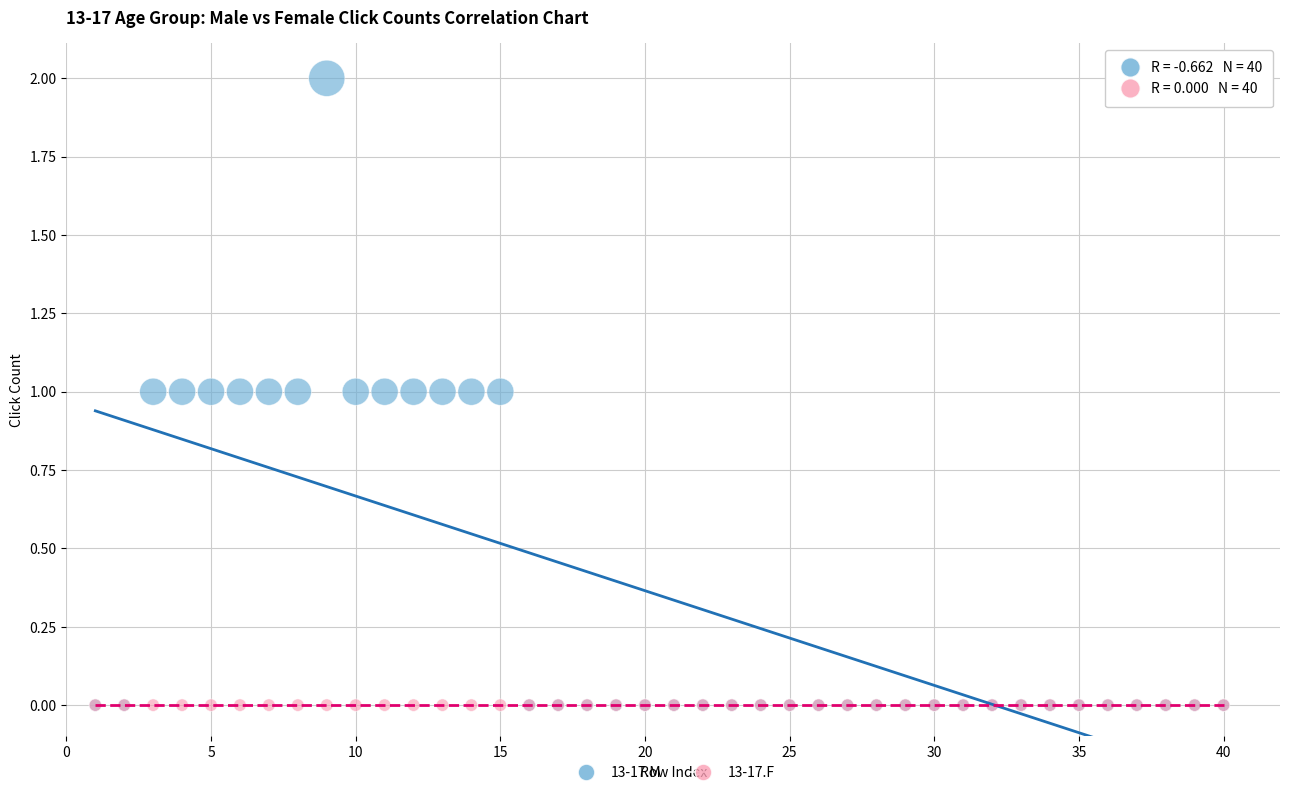

What are all the series names shown in the legend?

13-17.M, 13-17.F